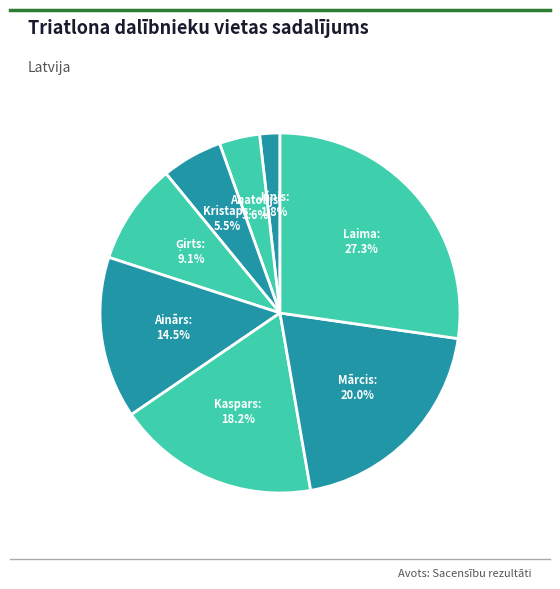

Is the sum of Jānis and Anatolijs greater than half?

No